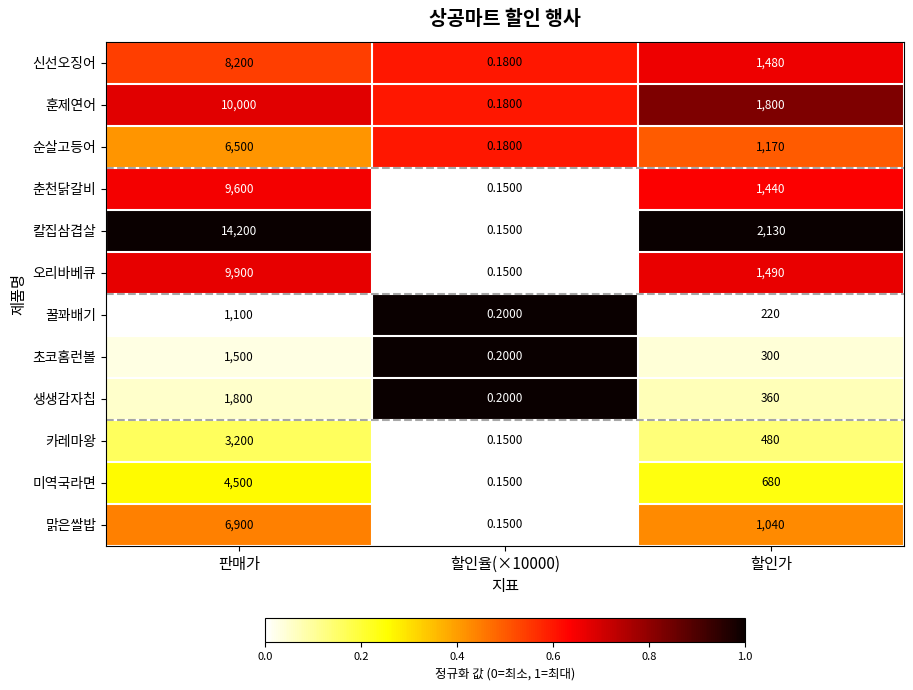

How many data points does each series have?

3